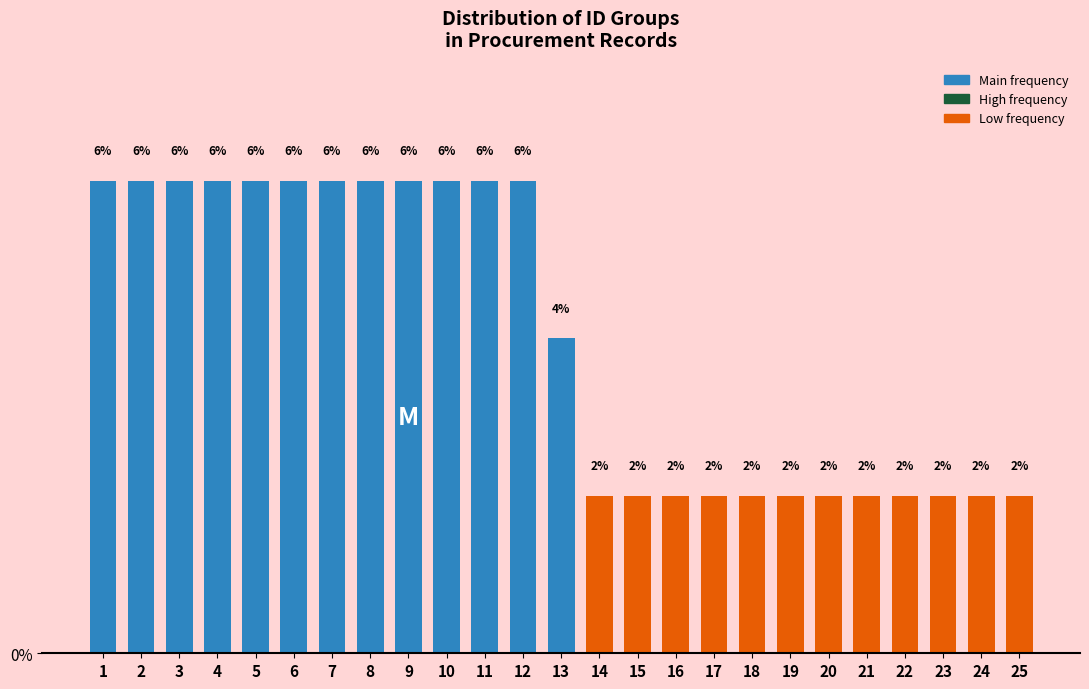

Reading left to right, list all the values displayed in this chart.

6	6	6	6	6	6	6	6	6	6	6	6	4	2	2	2	2	2	2	2	2	2	2	2	2